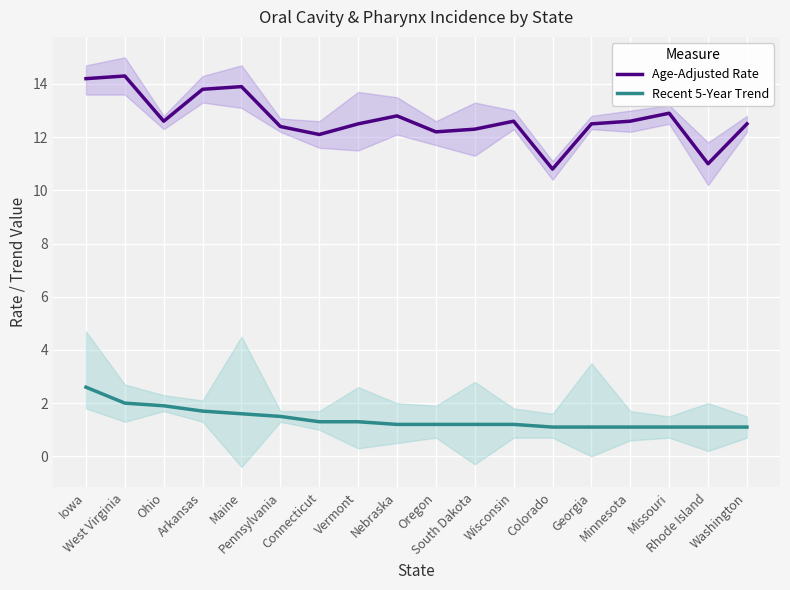

Which series has the largest total across all categories?

Age-Adjusted Rate